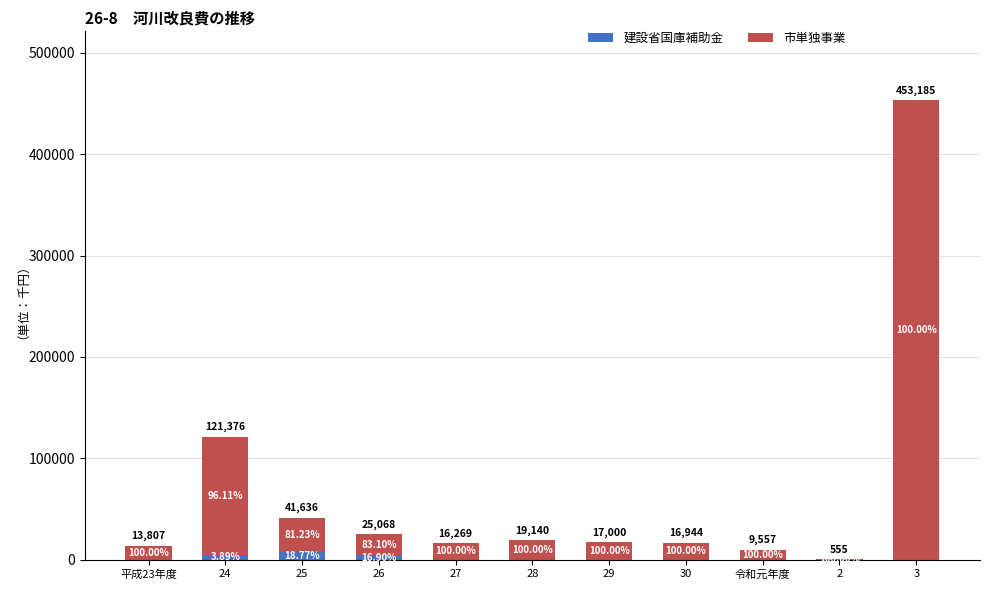

At which label is 建設省国庫補助金 closest to 3908?

26